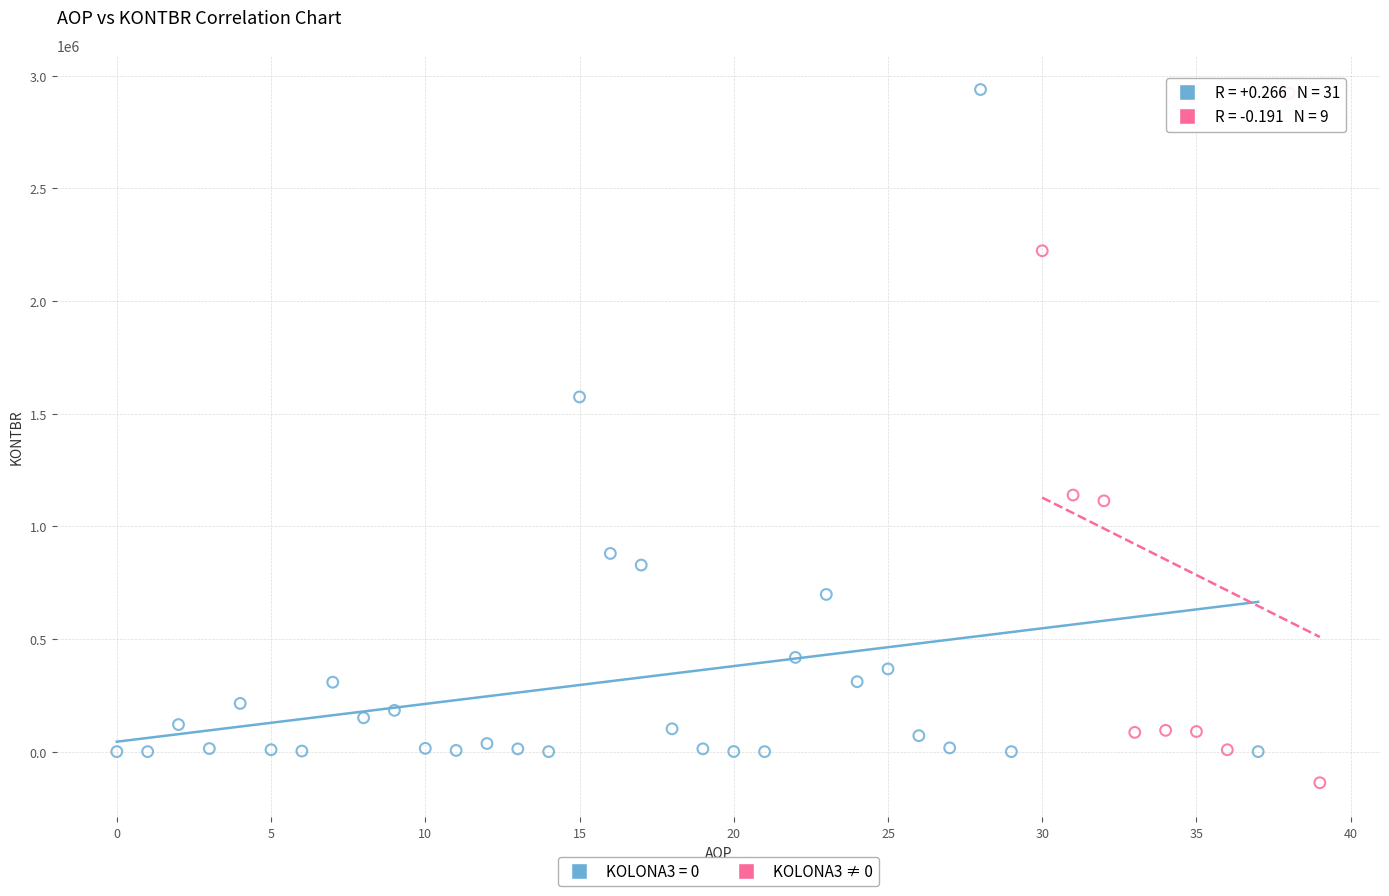

Which series reaches the minimum Y coordinate?

KOLONA3 ≠ 0